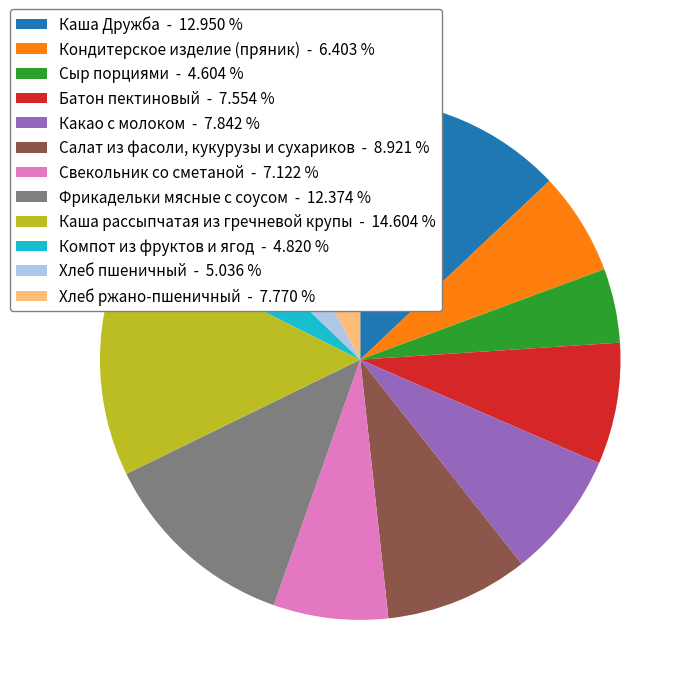

Does Свекольник со сметаной account for over 50% of the chart?

No